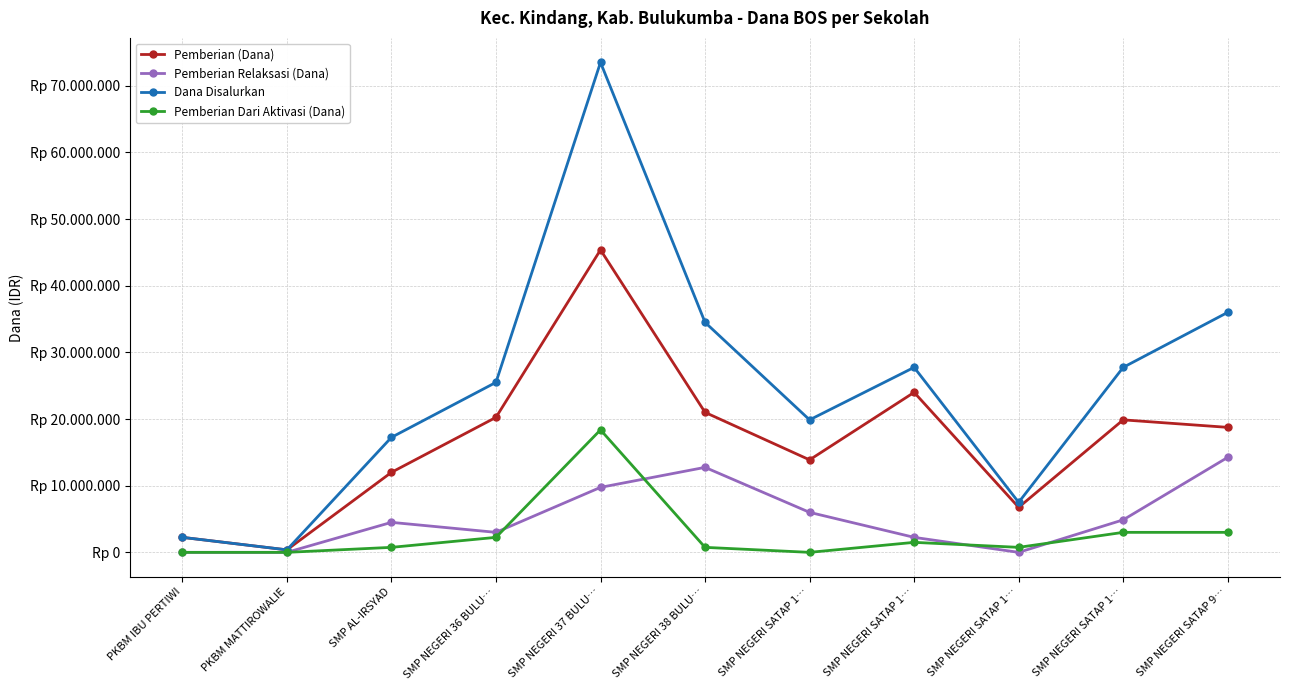

Where is the first local maximum for Pemberian (Dana)?

SMP NEGERI 37 BULU…